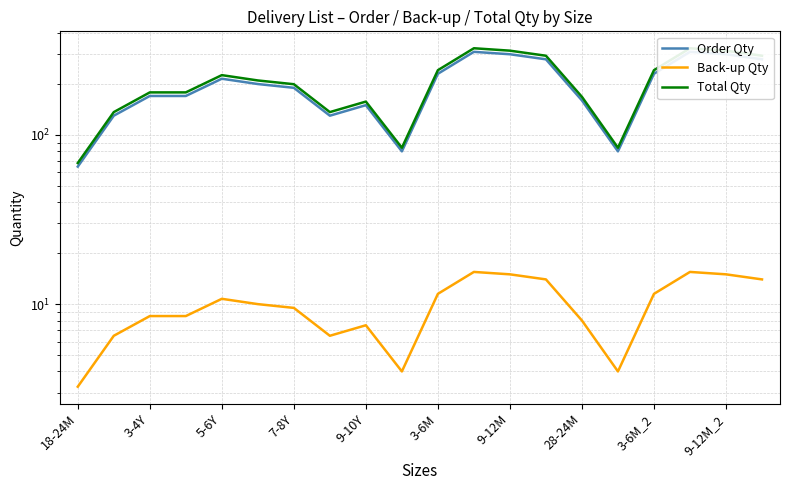

How many data points in Order Qty are less than 200?

10